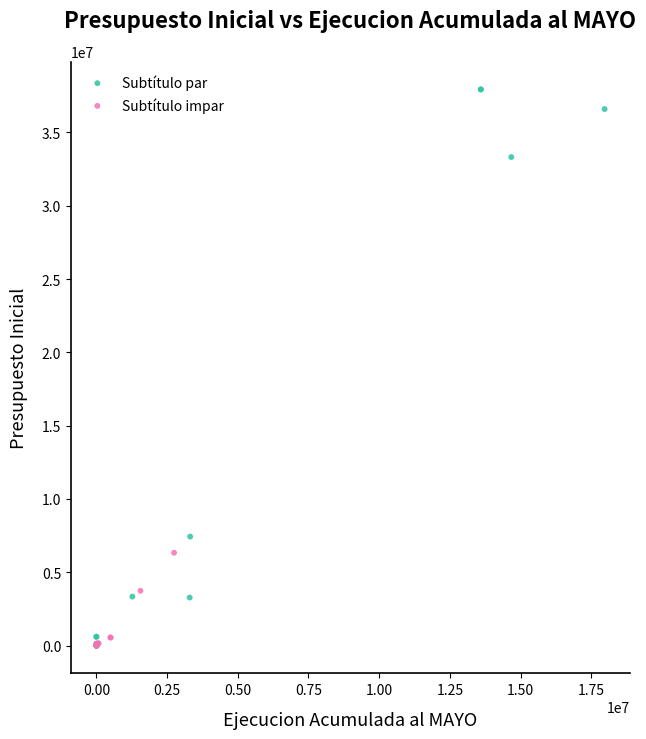

Which series has the widest spread of Y values?

Subtítulo par